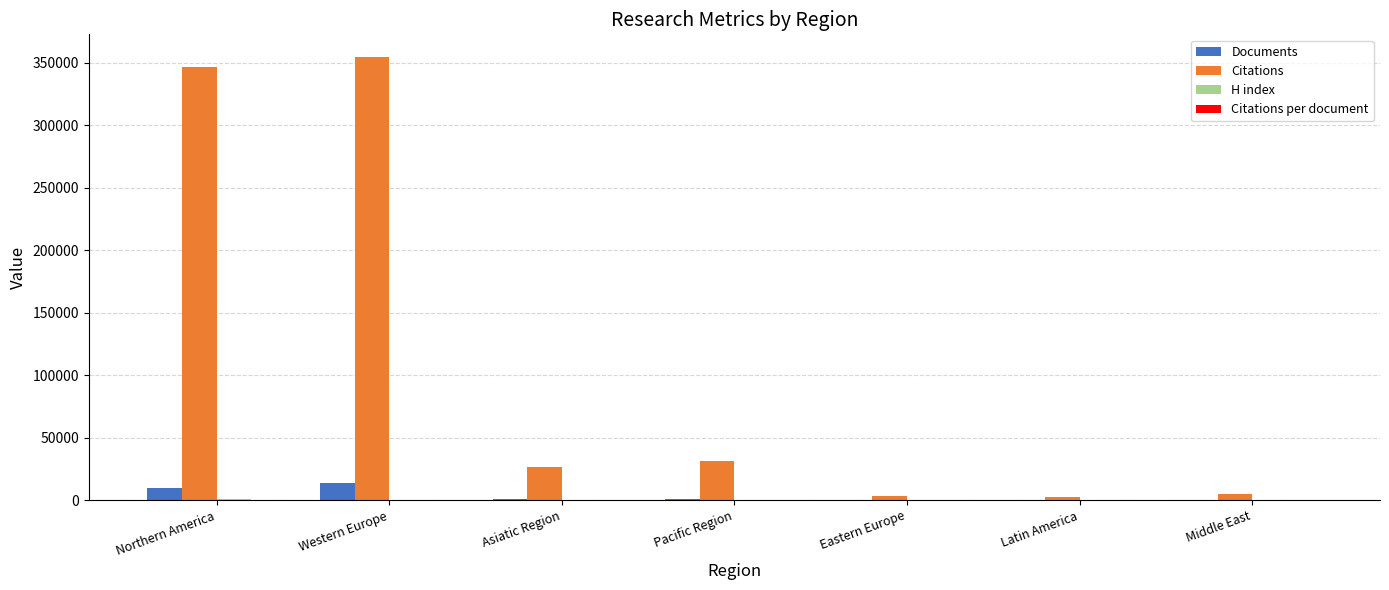

What is the greatest value displayed?

354907.0